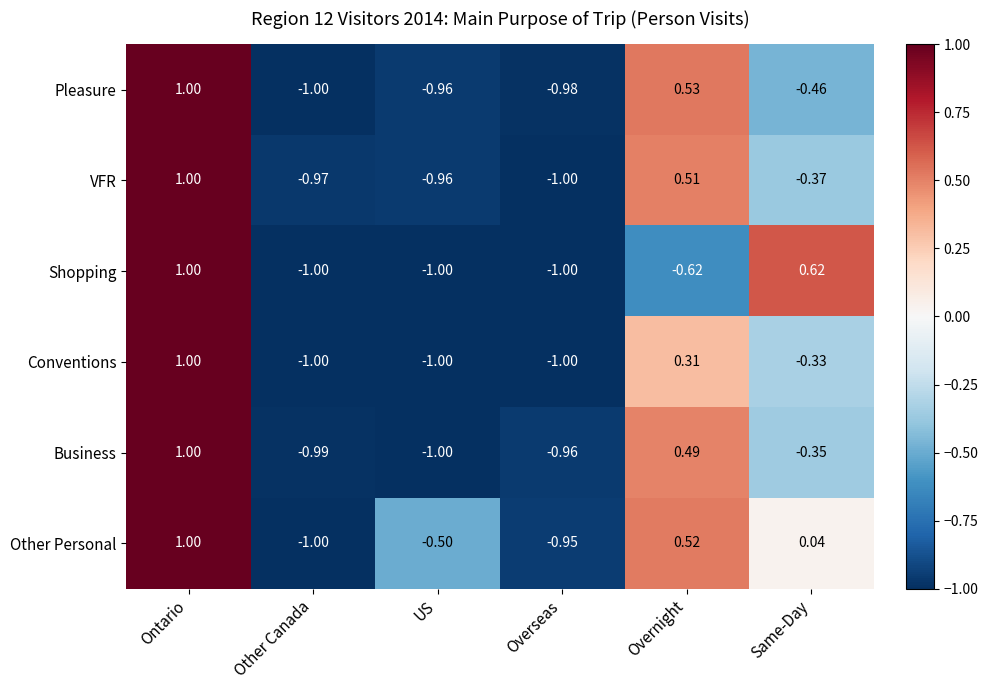

At which label does Business reach its peak?

Ontario